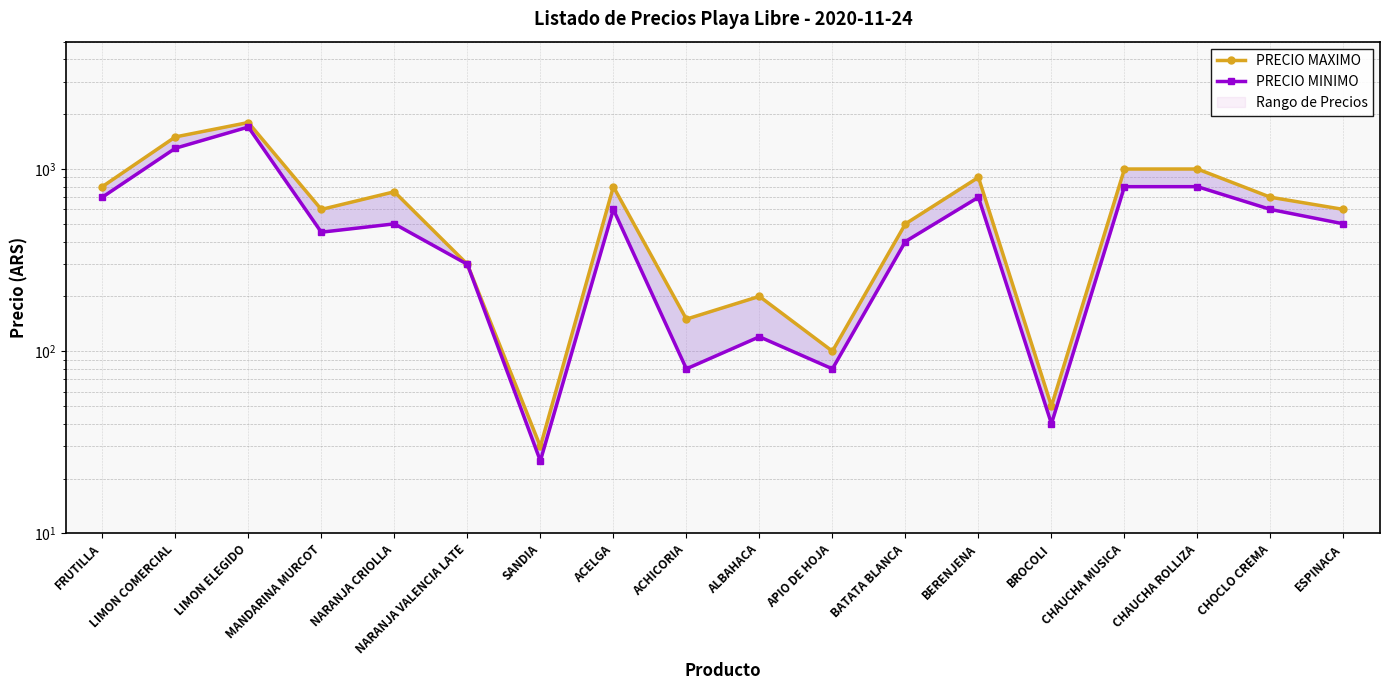

At which label is PRECIO MINIMO closest to 862?

CHAUCHA MUSICA